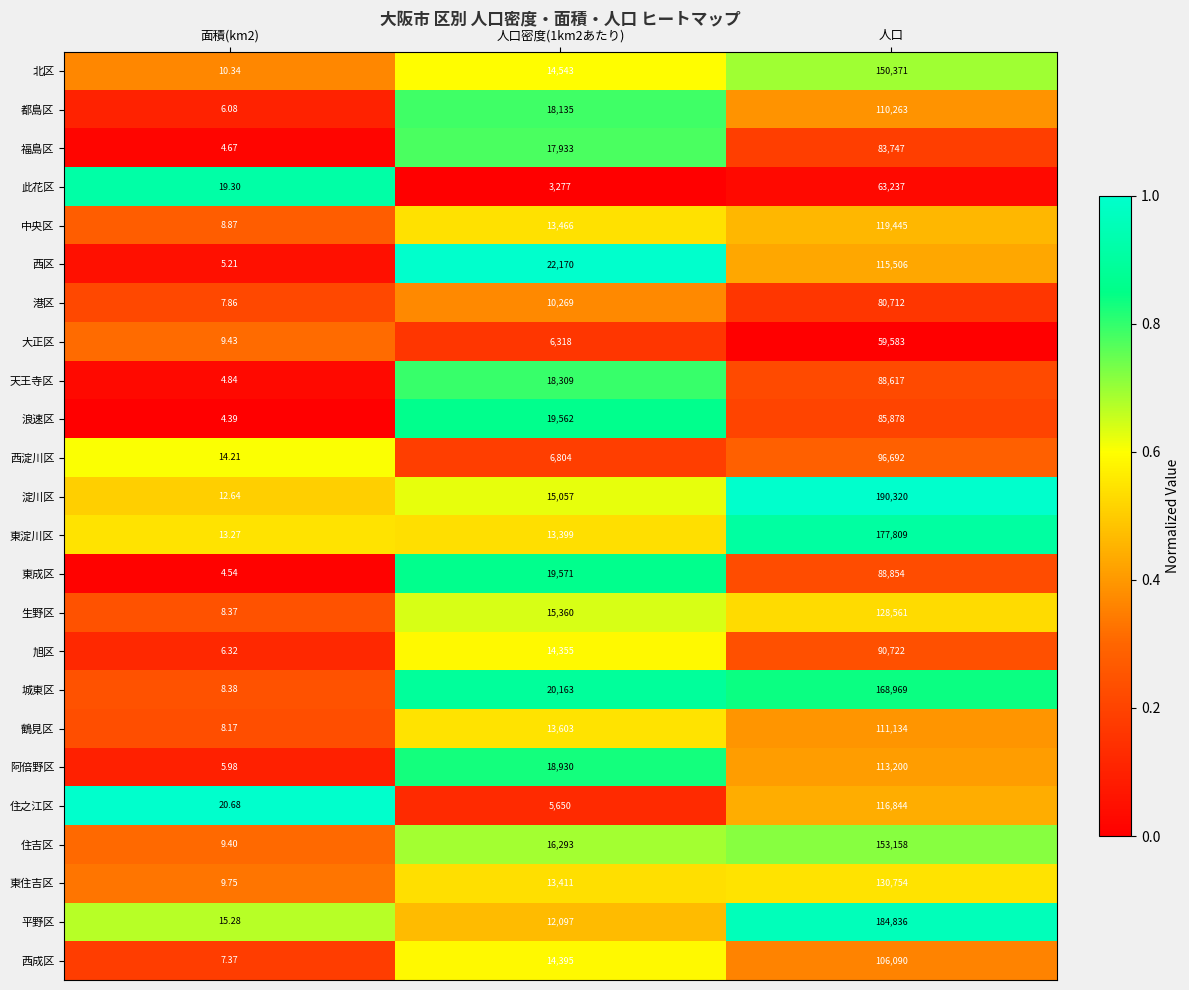

Between 面積(km2) and 人口密度(1km2あたり), which series saw the biggest shift?

西区